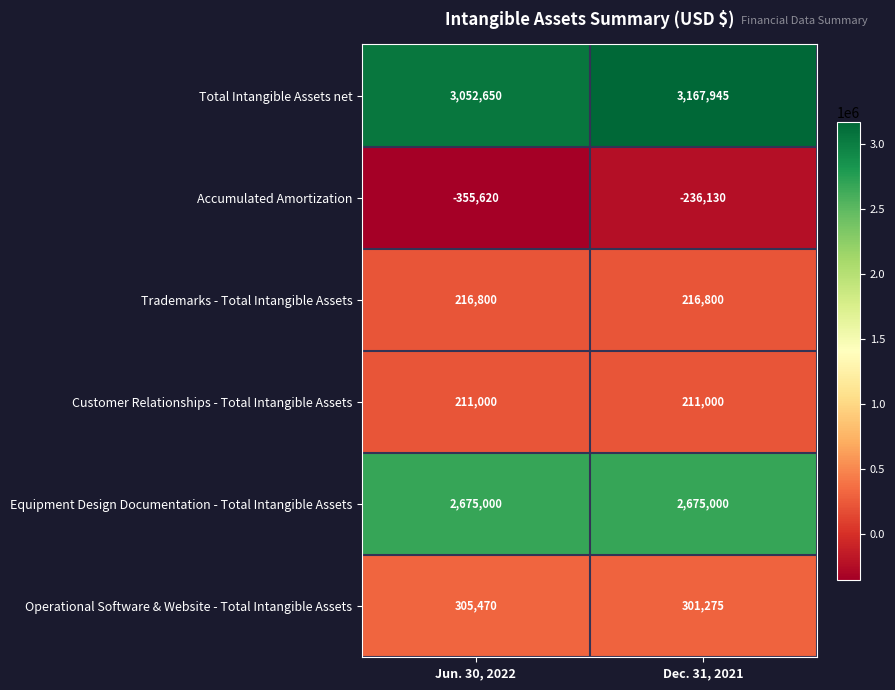

The Accumulated Amortization series shows -411103 at Dec. 31, 2021. True or false?

False